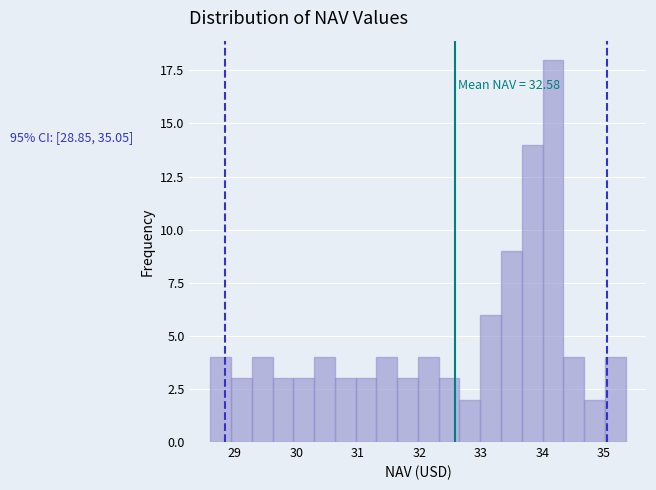

Read against the x-axis, roughly where is the centre of the tallest bar?

34.2